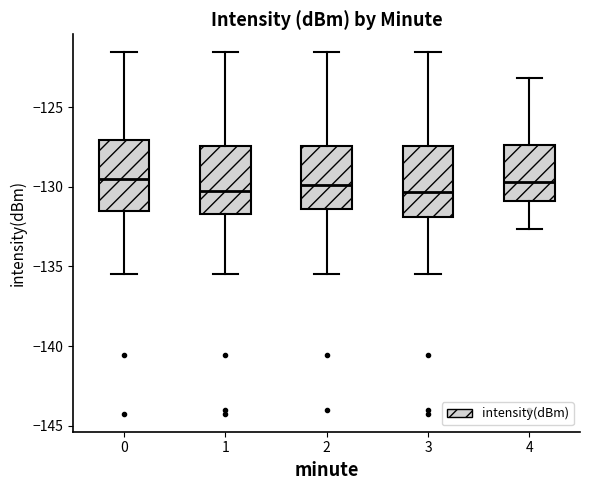

Reading left to right, transcribe this box plot: for each box, give where its median line is, the range the box spans, and where its two whiskers end, as read against the y-axis. The values are not printed on the chart, so give them approximately, as read against the axis.

0: median -129.5, box -131.5 to -127.0, whiskers -135.5 to -121.5
1: median -130.0, box -131.5 to -127.5, whiskers -135.5 to -121.5
2: median -130.0, box -131.5 to -127.5, whiskers -135.5 to -121.5
3: median -130.5, box -132.0 to -127.5, whiskers -135.5 to -121.5
4: median -129.5, box -131.0 to -127.5, whiskers -132.5 to -123.0